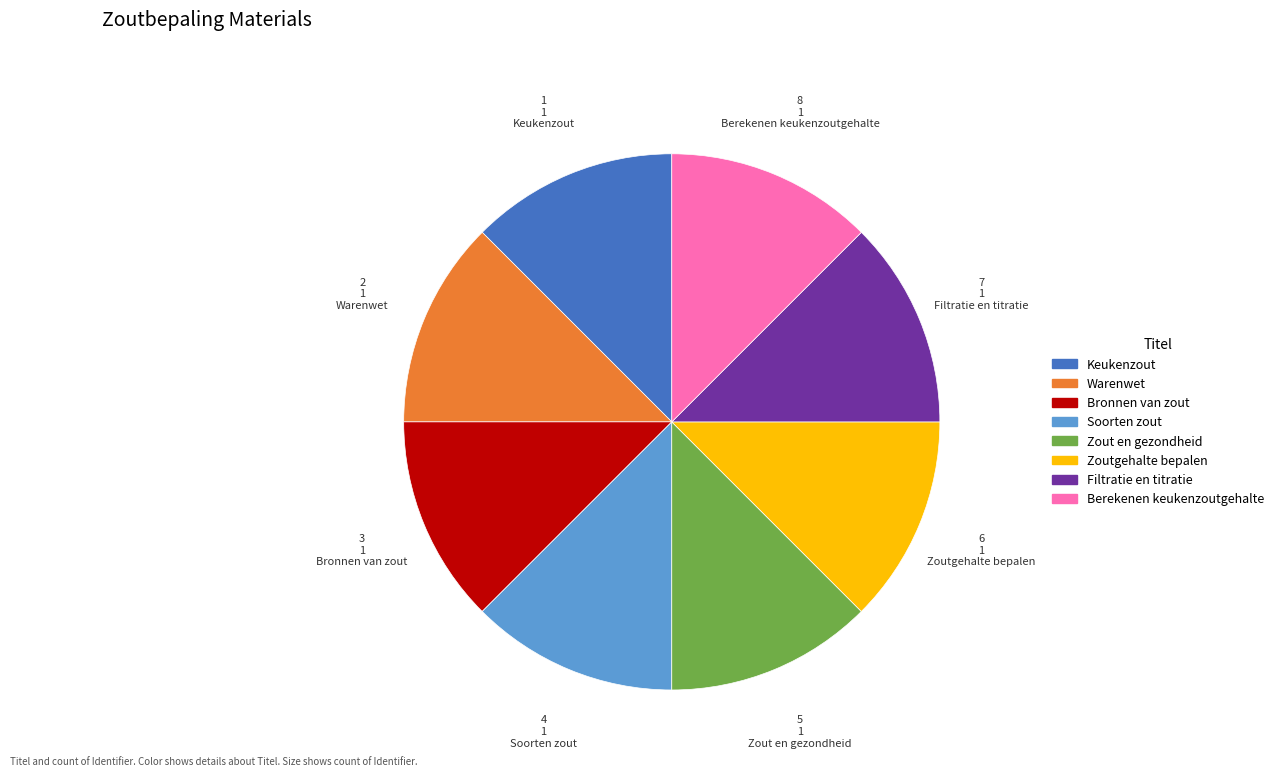

The Berekenen keukenzoutgehalte slice represents 27% of the pie. True or false?

False